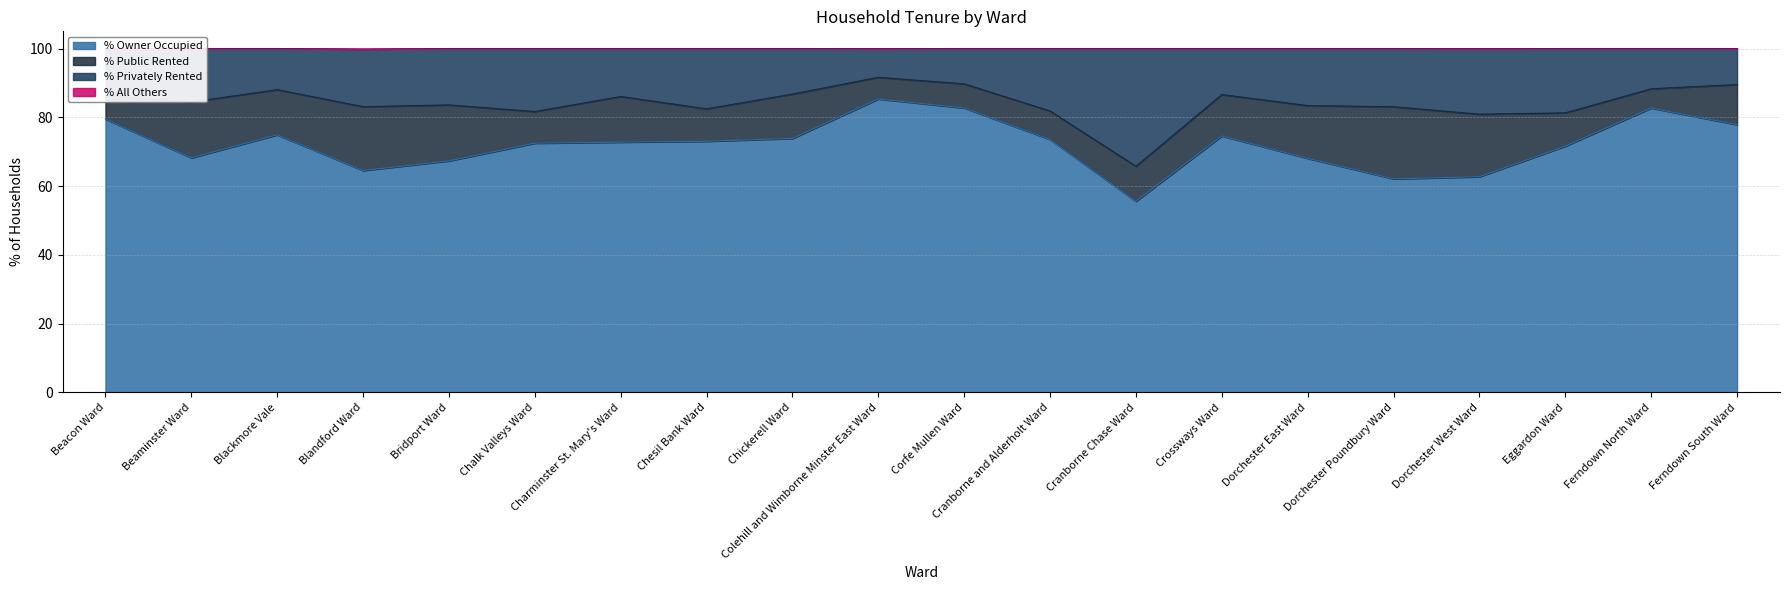

True or false: % All Others and % Privately Rented intersect in this chart.

False